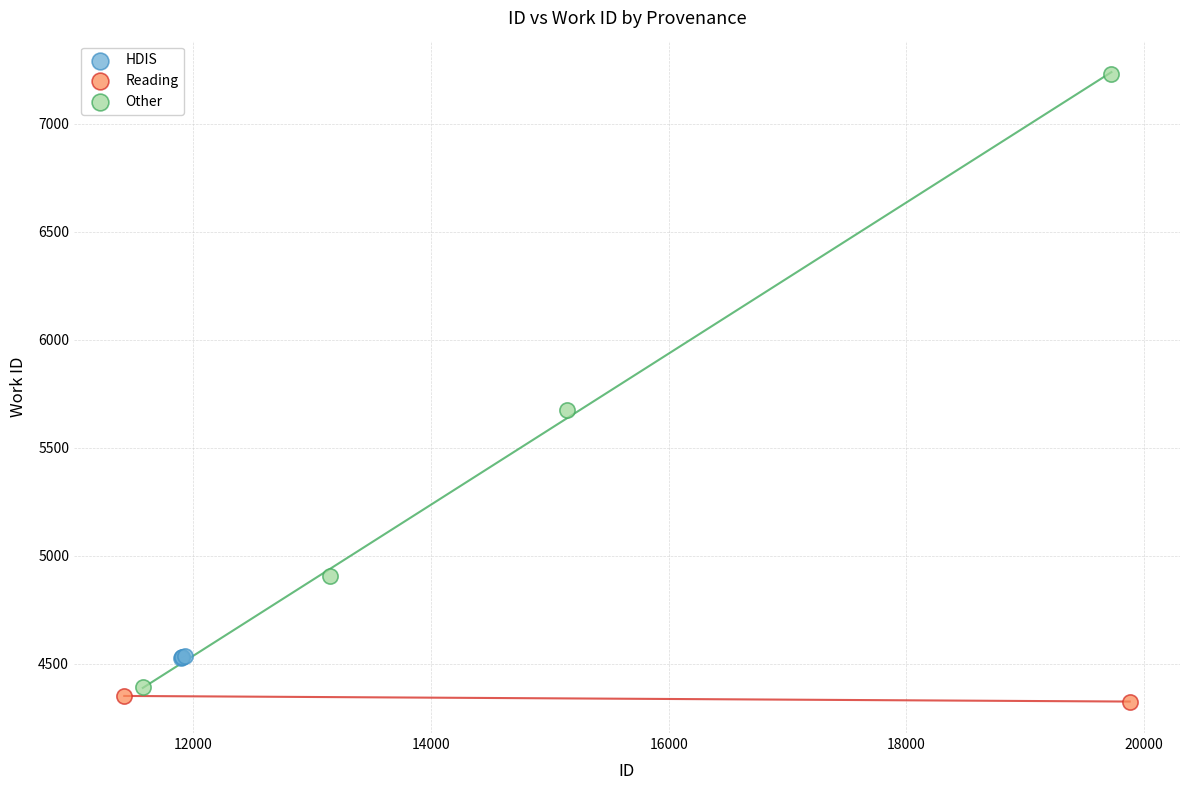

What are all the series names shown in the legend?

HDIS, Reading, Other